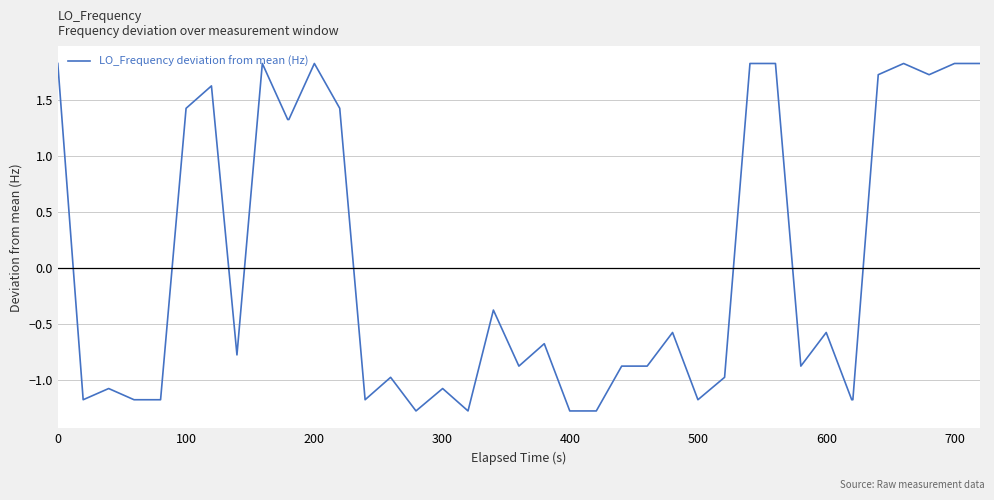

What is the difference between the second highest and second lowest values?

3.1